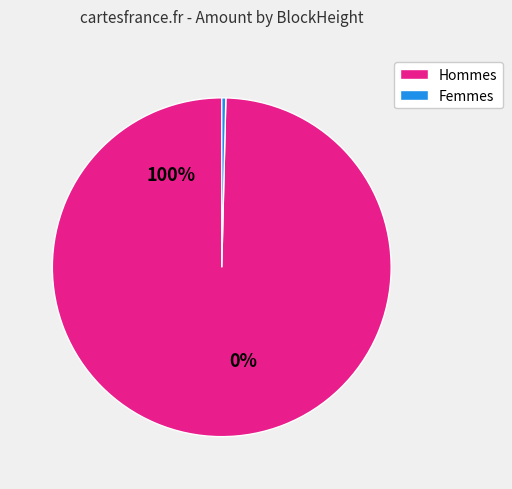

Is there a majority slice in this chart?

Yes